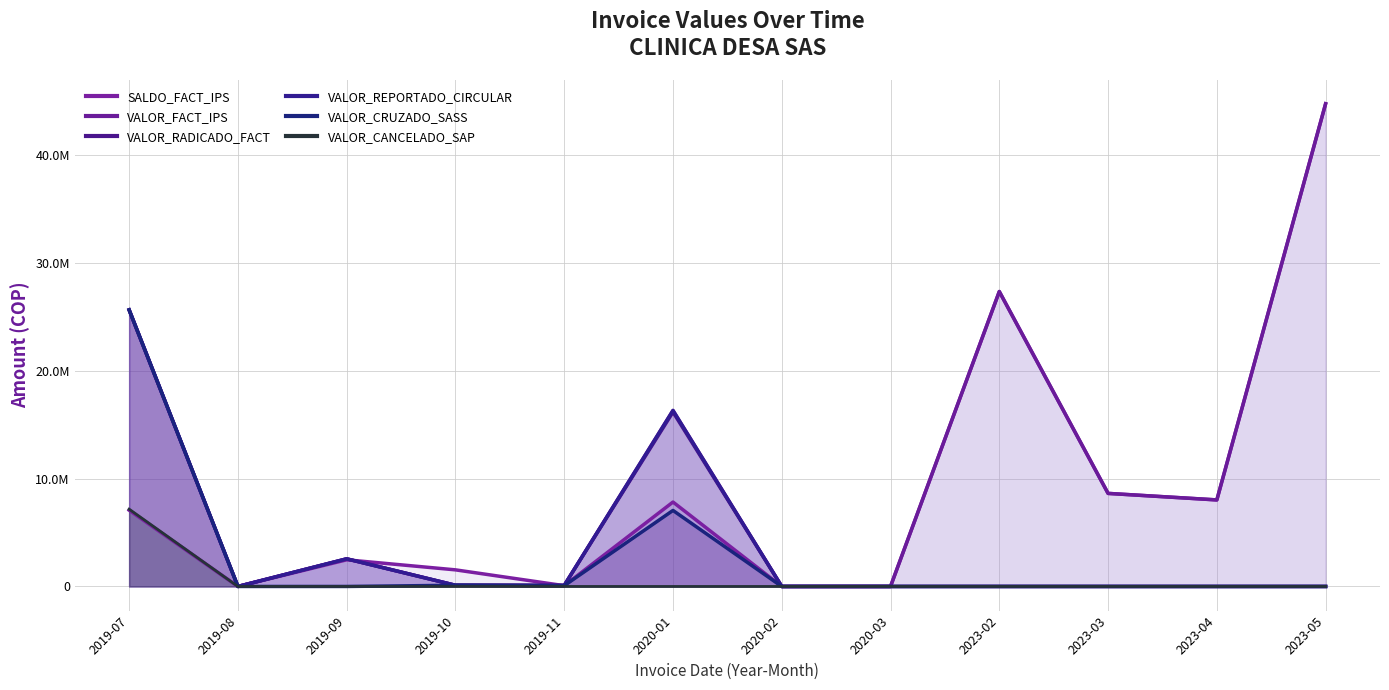

What is the difference between the second highest and second lowest values in the SALDO_FACT_IPS series?

27337928